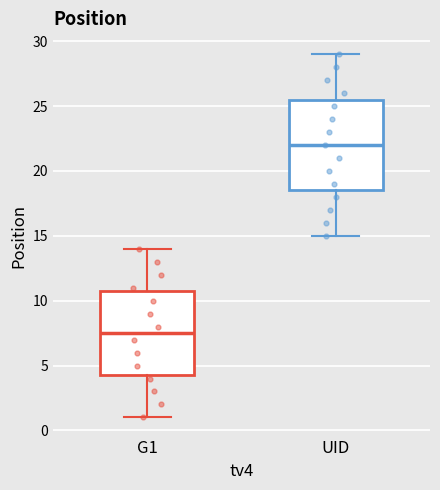

Reading left to right, read every box against the y-axis: the position of its median line, the range the box covers, and the ends of its whiskers. The values are not printed on the chart, so give them approximately, as read against the axis.

G1: median 7.5, box 4.5 to 11.0, whiskers 1.0 to 14.0
UID: median 22.0, box 18.5 to 25.5, whiskers 15.0 to 29.0